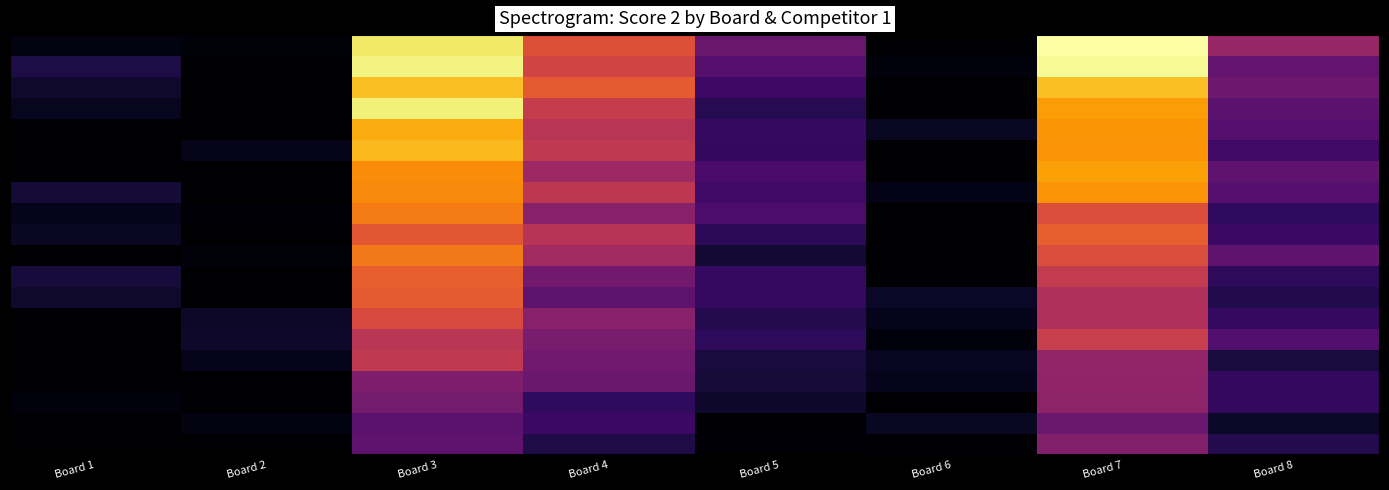

What is the greatest value displayed?

1.0